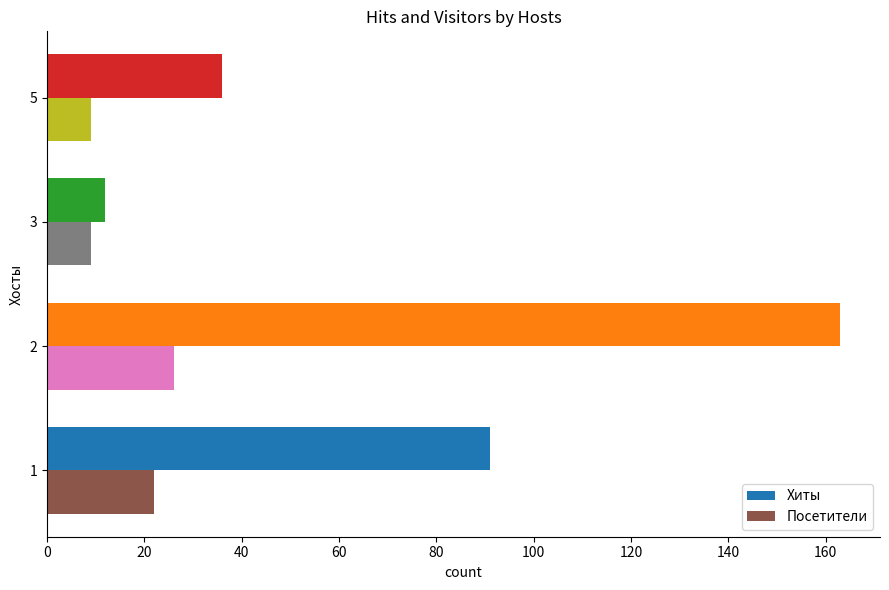

Which series has the widest spread of values?

Хиты